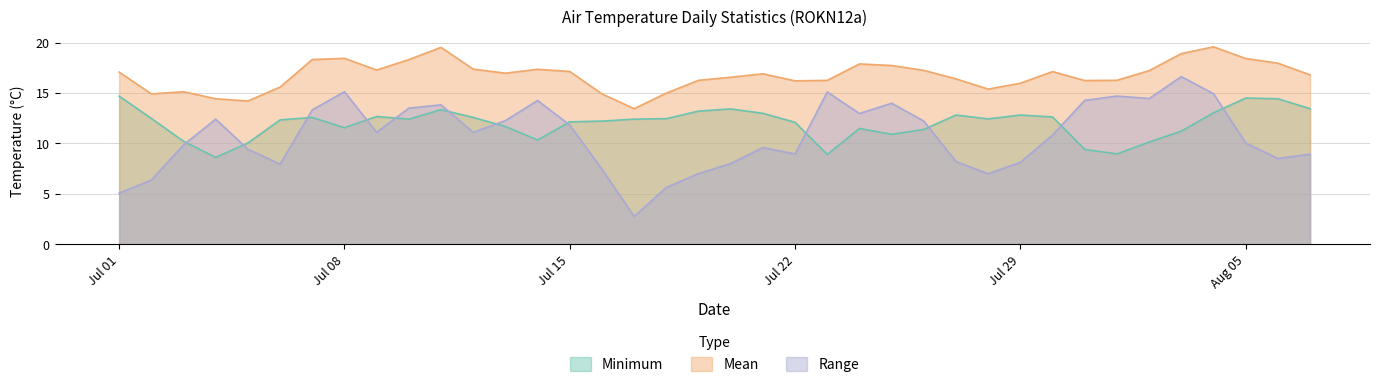

What is the difference between the maximum and second lowest values in the Range series?

11.6